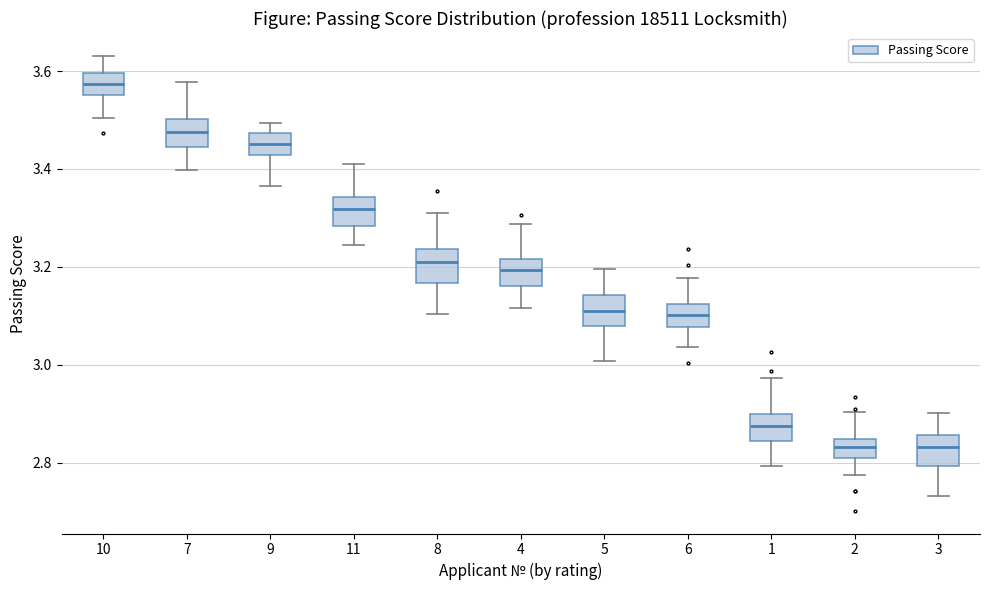

Where is the lower edge of the box at x = 2 on the y-axis? The values are not printed on the chart, so give them approximately, as read against the axis.

2.80